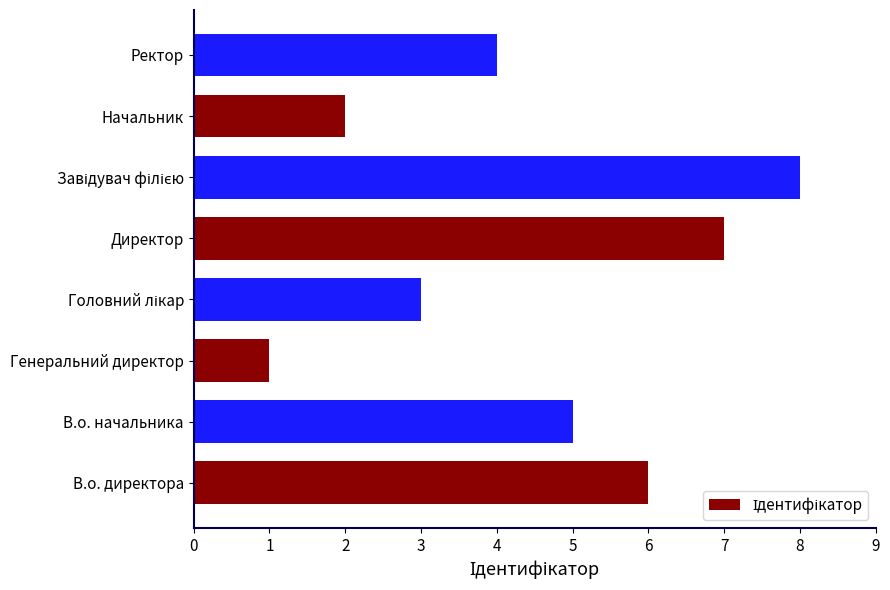

What is the smallest value displayed?

1